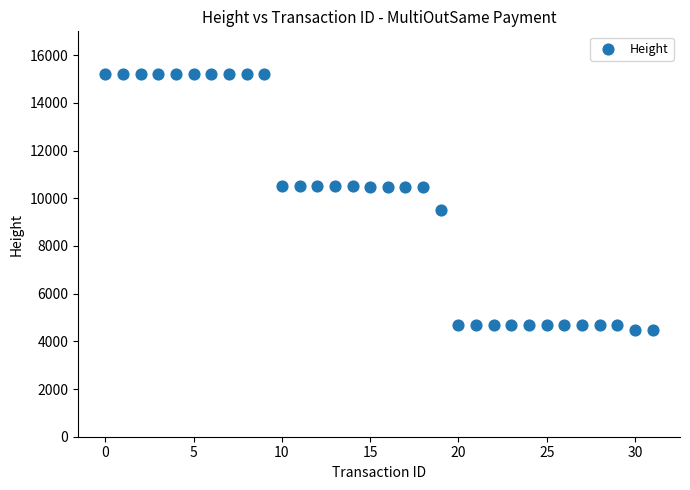

What Y value in the scatter plot is closest to 9843?

9493